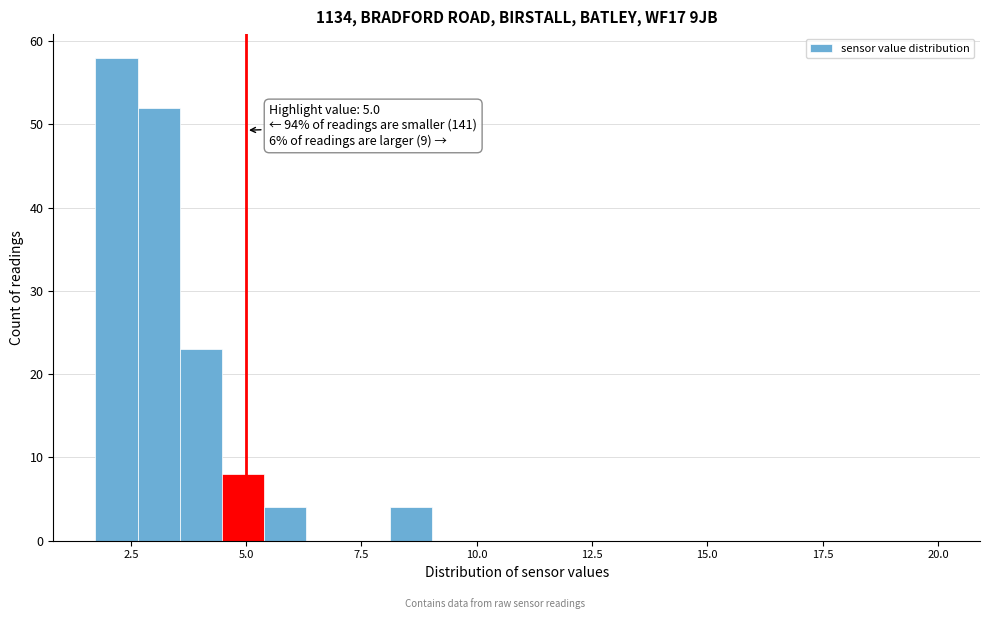

Read against the x-axis, roughly where is the centre of the tallest bar?

2.0